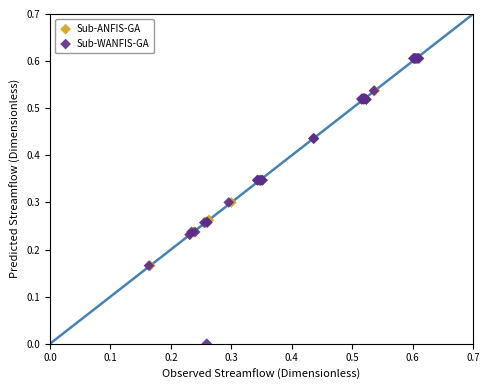

Which series reaches the minimum Y coordinate?

Sub-WANFIS-GA